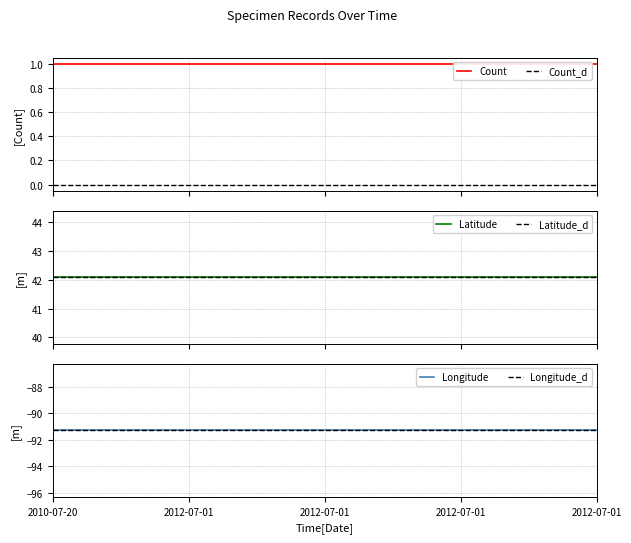

Which series has the largest total across all categories?

Latitude